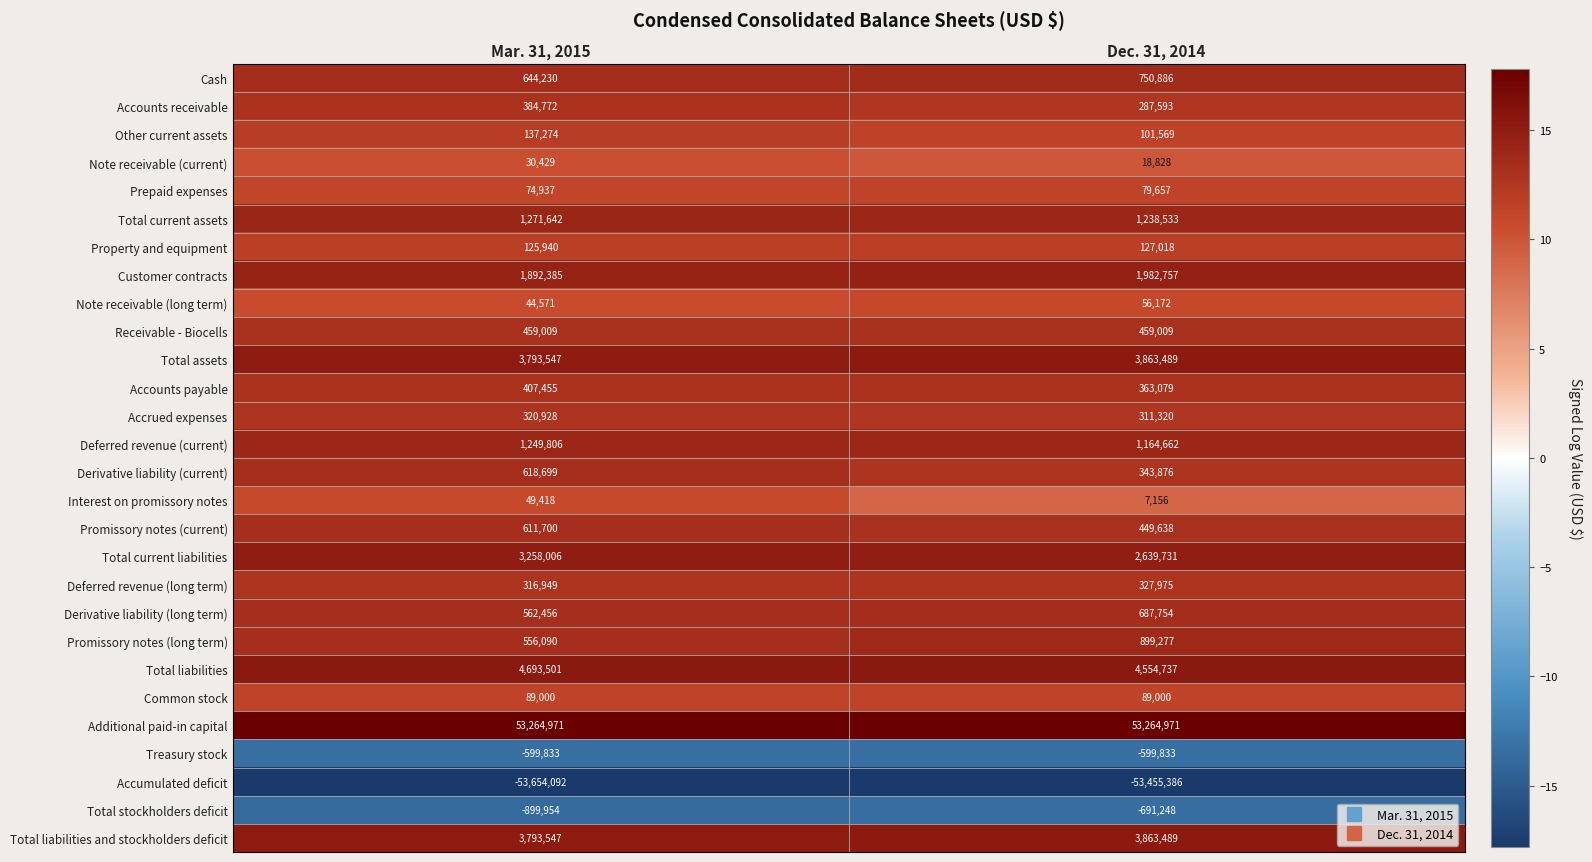

What is the total value across all series at Mar. 31, 2015?

23497383